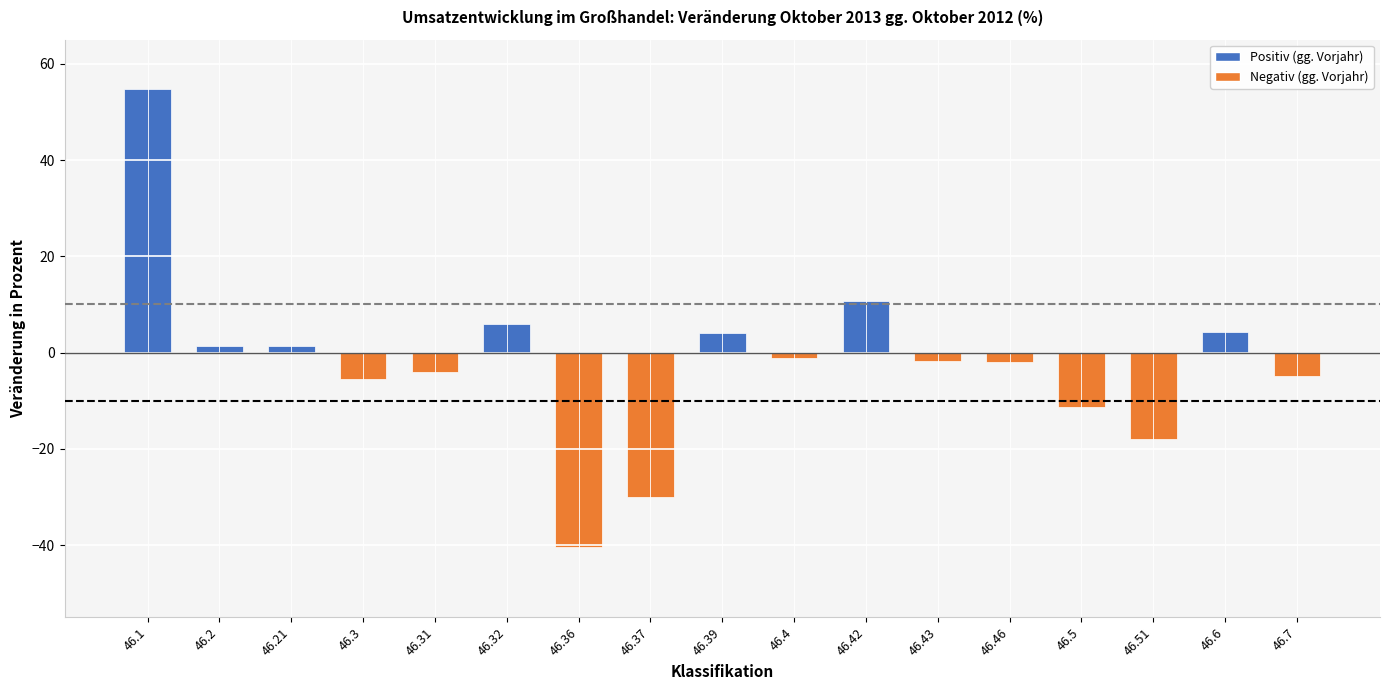

The chart shows a value of -1.8 at 46.43. True or false?

True